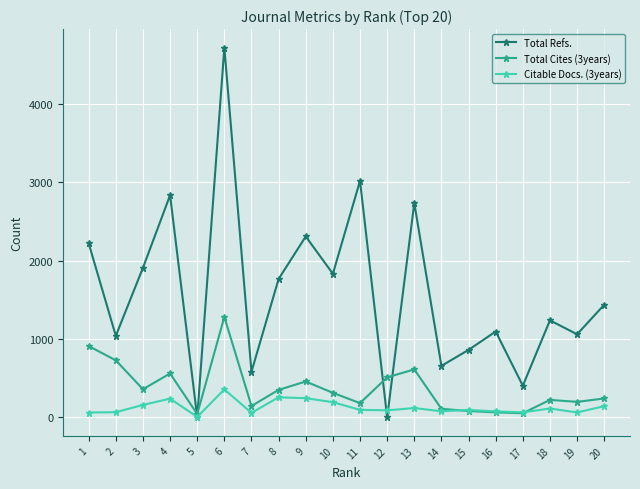

What is the value of the Citable Docs. (3years) point at the 18th from the left?

113